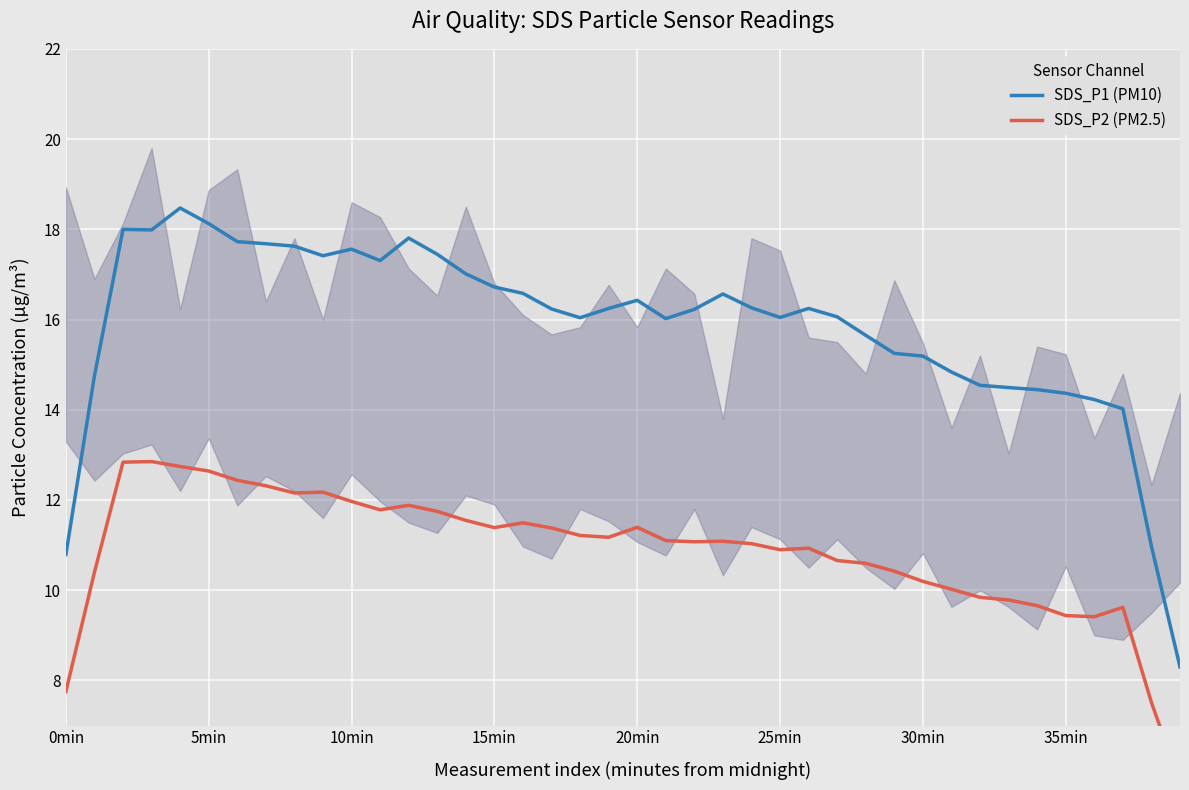

At which label is SDS_P1 (PM10) closest to 13?

37